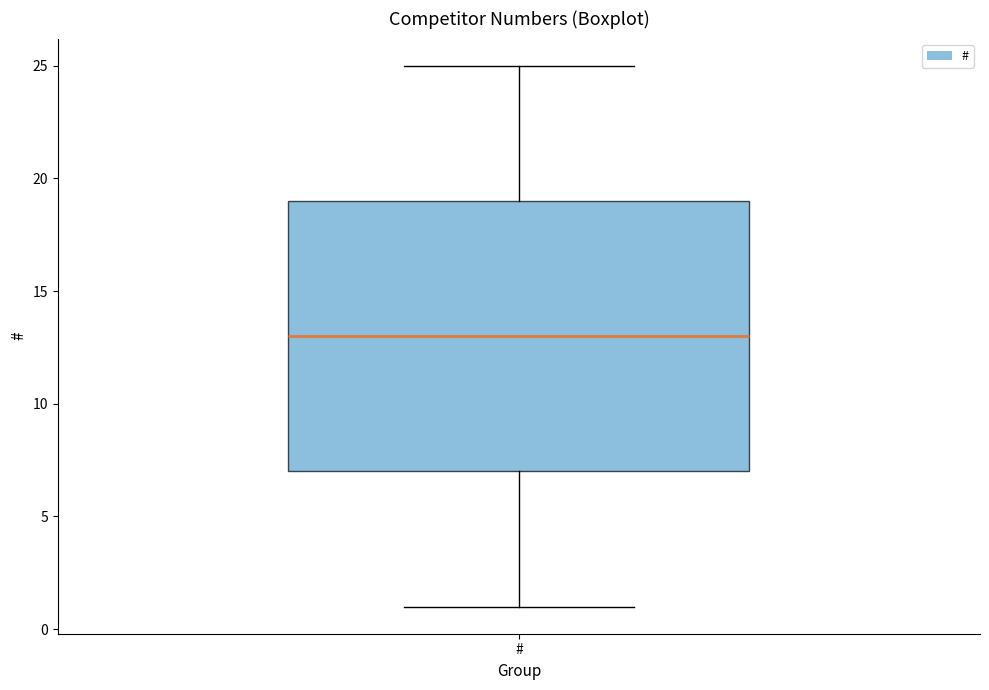

Where does the median line of the box for # sit on the y-axis? The values are not printed on the chart, so give them approximately, as read against the axis.

13